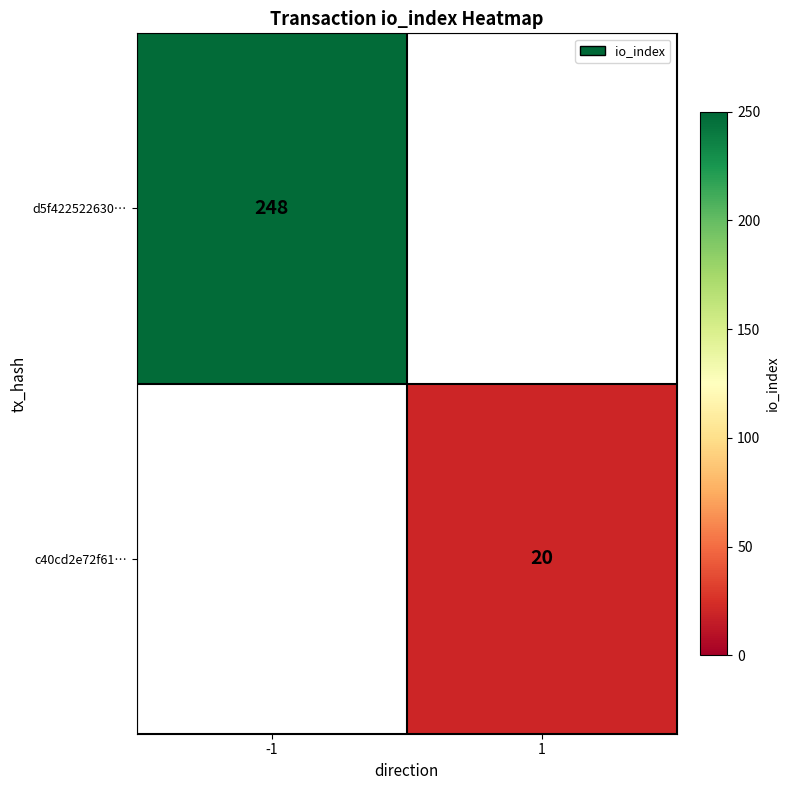

What is the minimum value shown in the chart?

20.0